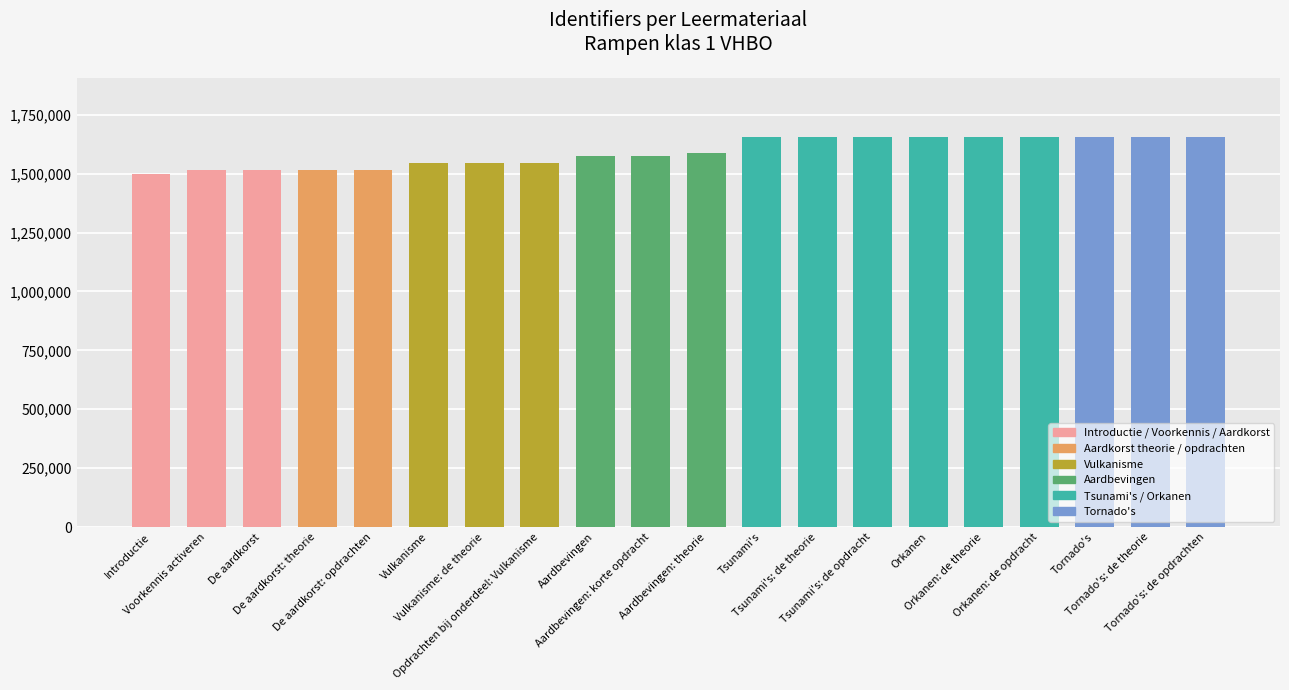

How many values are below 1586464?

10